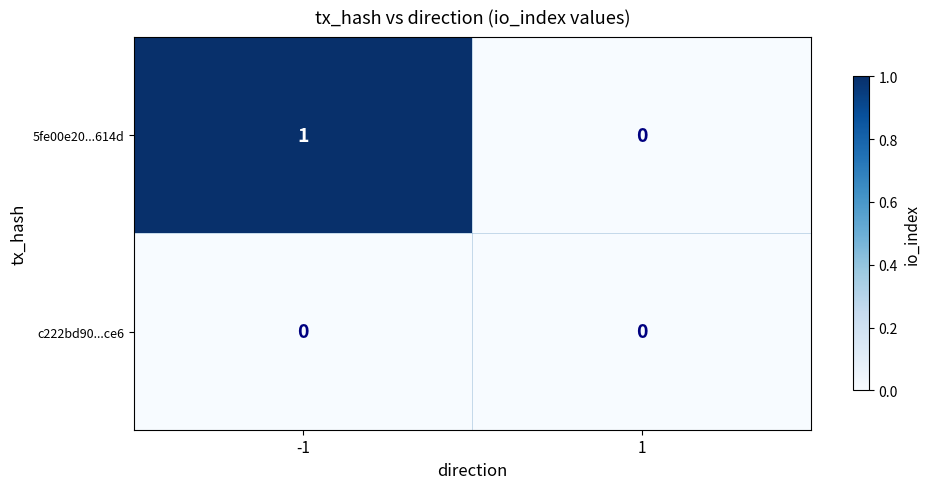

Which series has the widest spread of values?

5fe00e20...614d